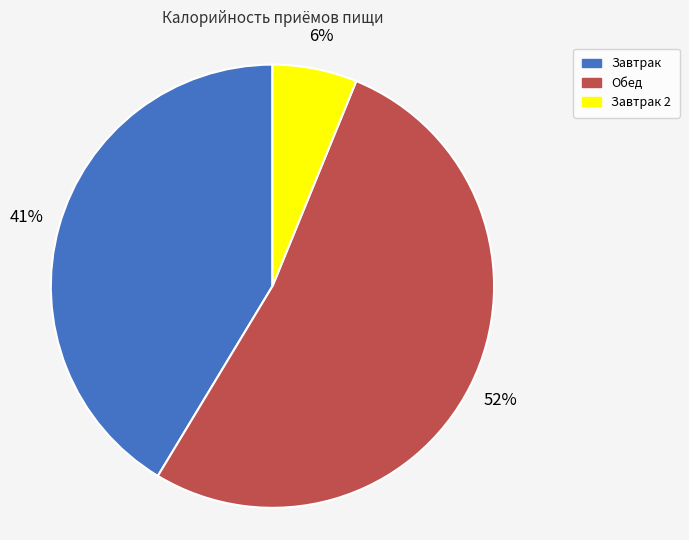

How many segments does this pie chart have?

3